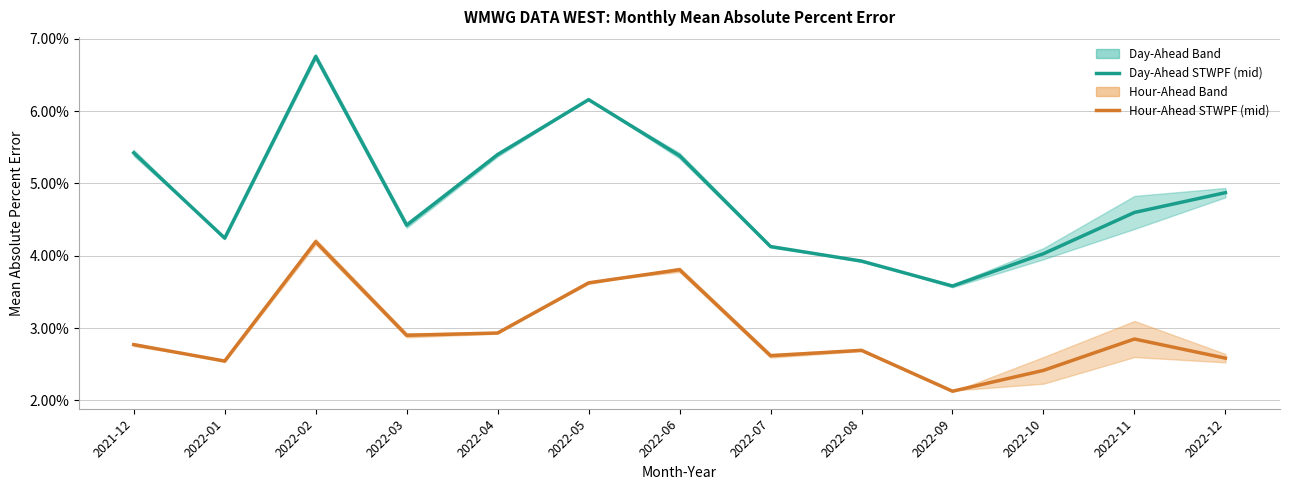

Which series has the largest total across all categories?

Day-Ahead STWPF